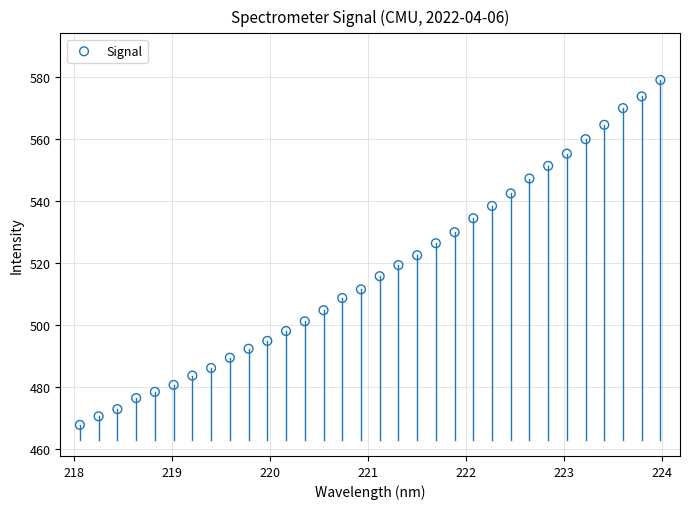

What is the range of Y values (max minus min)?

111.0